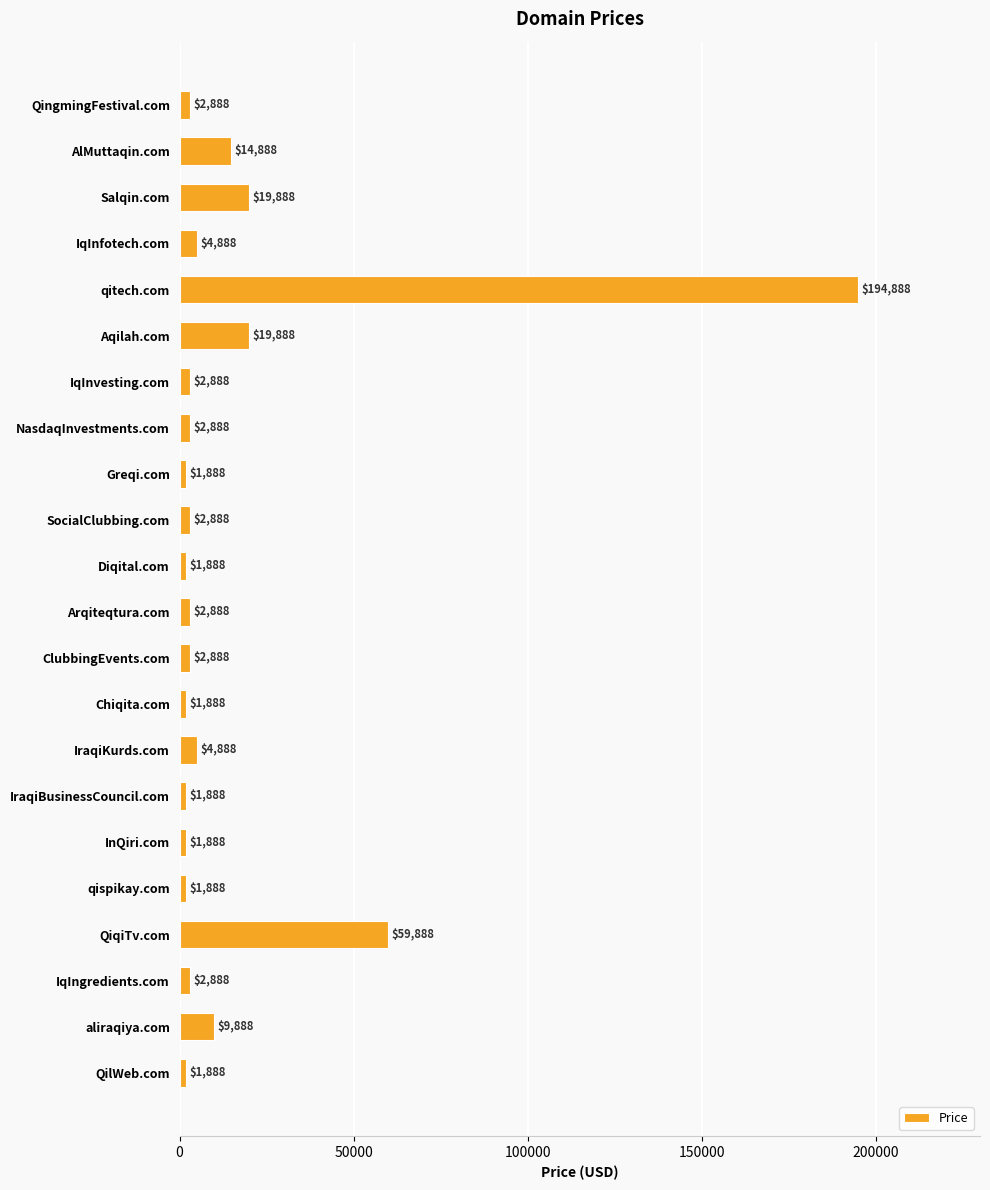

Which has a higher value, qitech.com or IqIngredients.com?

qitech.com